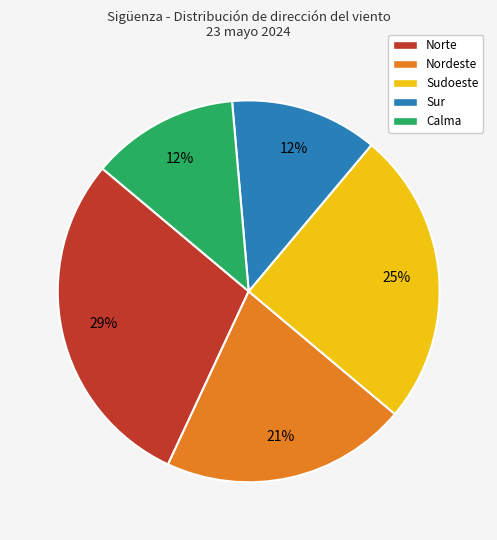

To the nearest percent, what percentage of the pie is Norte?

29%